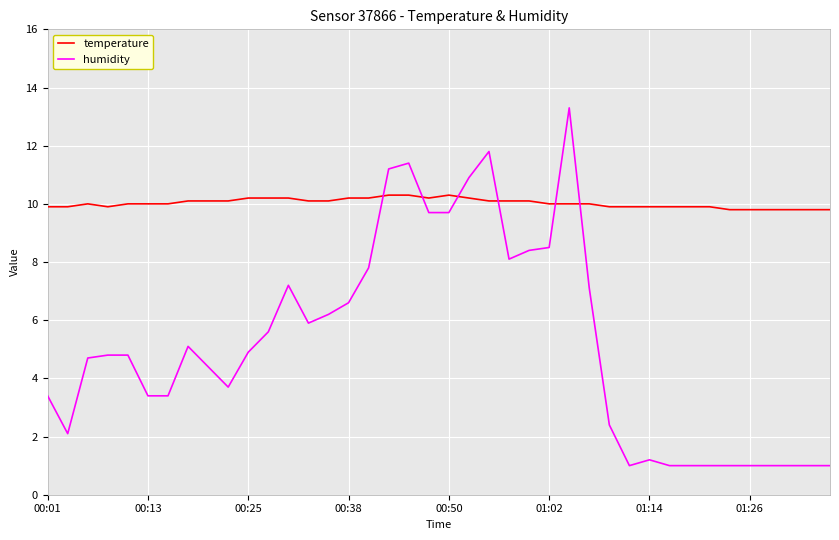

Does the chart display data point markers on the line(s)?

No